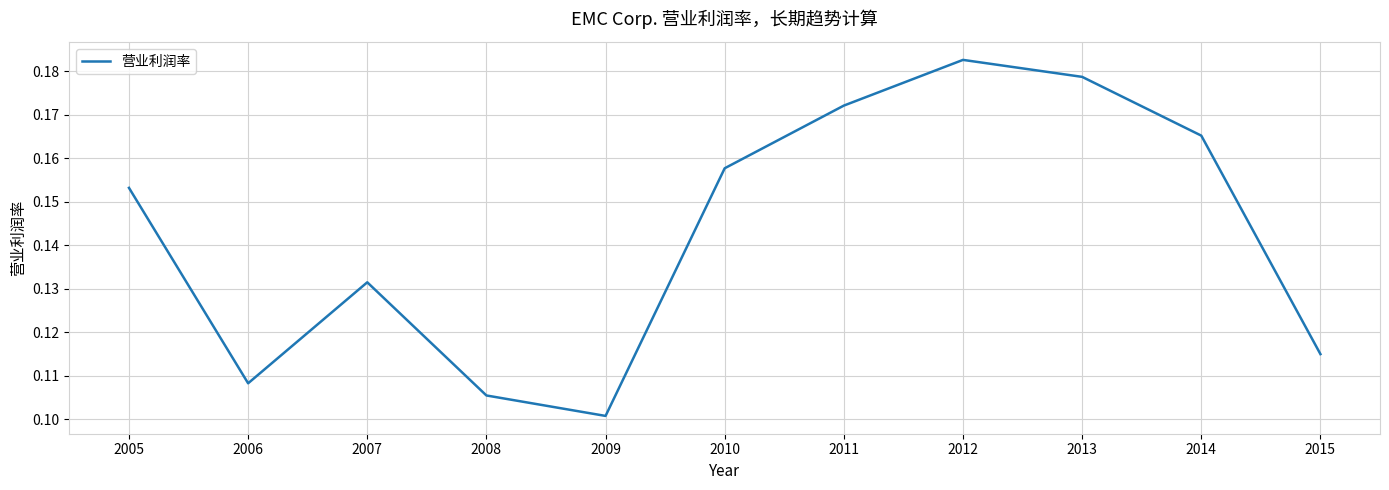

Is it true that the value at 2011 is 0.1?

False